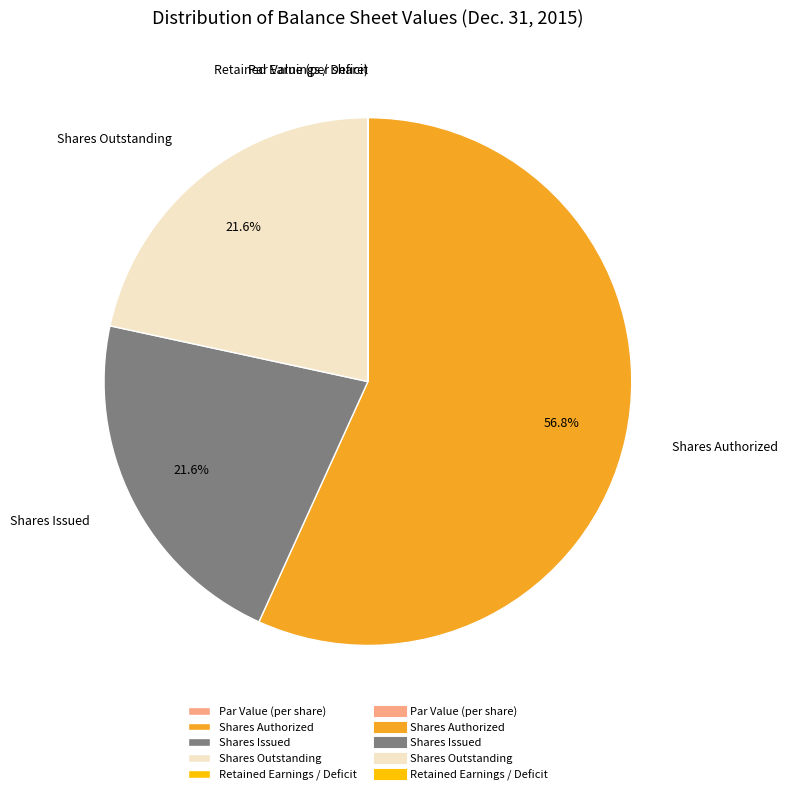

What is the ratio of the value at Shares Outstanding to the value at Shares Authorized?

0.4